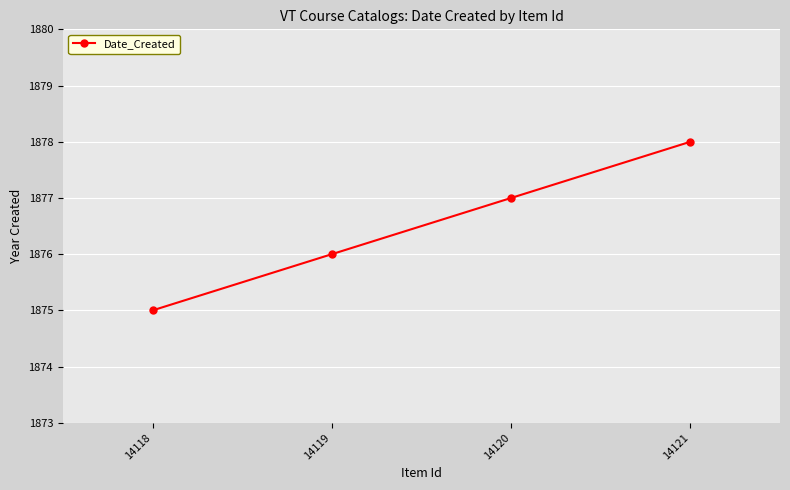

What value does the data have at 14121?

1878